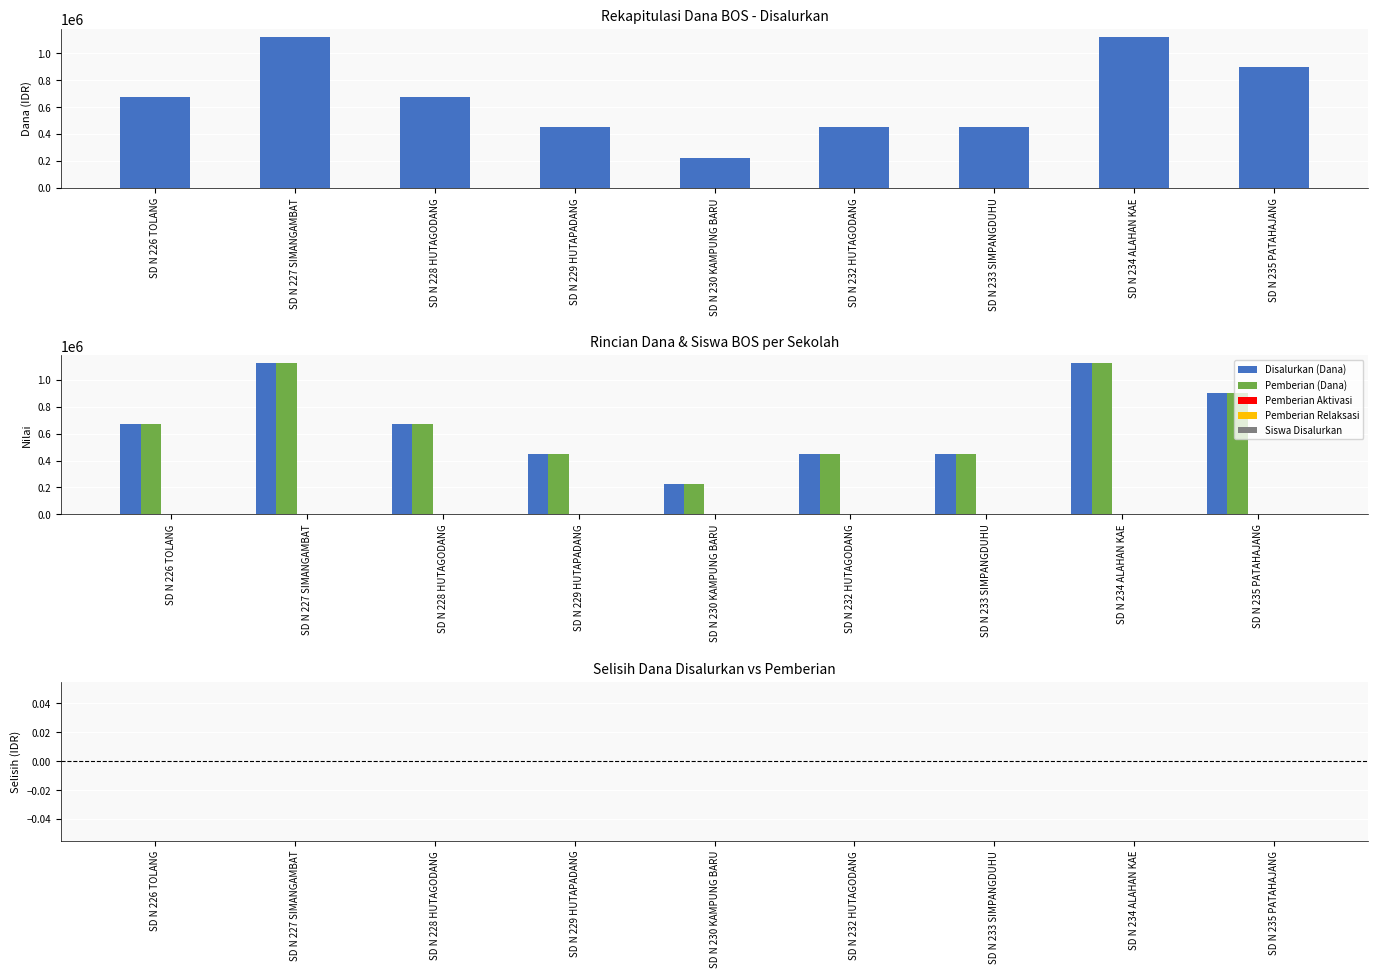

Reading left to right, what are all the values shown in this chart?

Disalurkan (Dana): 675000	1125000	675000	450000	225000	450000	450000	1125000	900000
Pemberian (Dana): 675000	1125000	675000	450000	225000	450000	450000	1125000	900000
Pemberian Aktivasi: 0	0	0	0	0	0	0	0	0
Pemberian Relaksasi: 0	0	0	0	0	0	0	0	0
Siswa Disalurkan: 3	5	3	2	1	2	2	5	4
Selisih Dana: 0	0	0	0	0	0	0	0	0